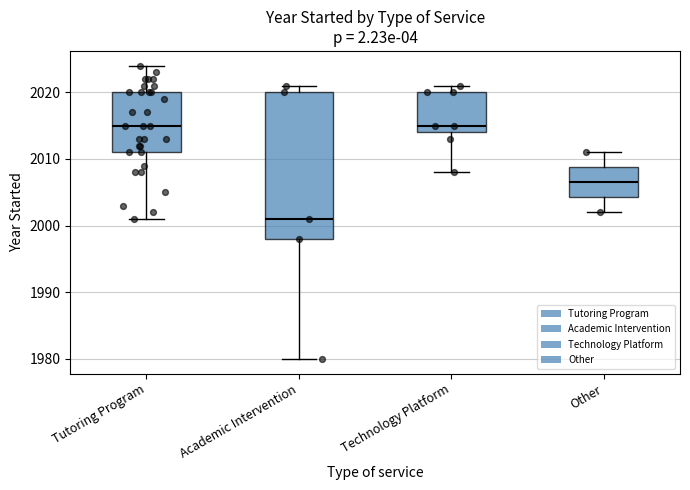

Reading left to right, read every box against the y-axis: the position of its median line, the range the box covers, and the ends of its whiskers. The values are not printed on the chart, so give them approximately, as read against the axis.

Tutoring Program: median 2015, box 2011 to 2020, whiskers 2001 to 2024
Academic Intervention: median 2001, box 1998 to 2020, whiskers 1980 to 2021
Technology Platform: median 2015, box 2014 to 2020, whiskers 2008 to 2021
Other: median 2007, box 2004 to 2009, whiskers 2002 to 2011